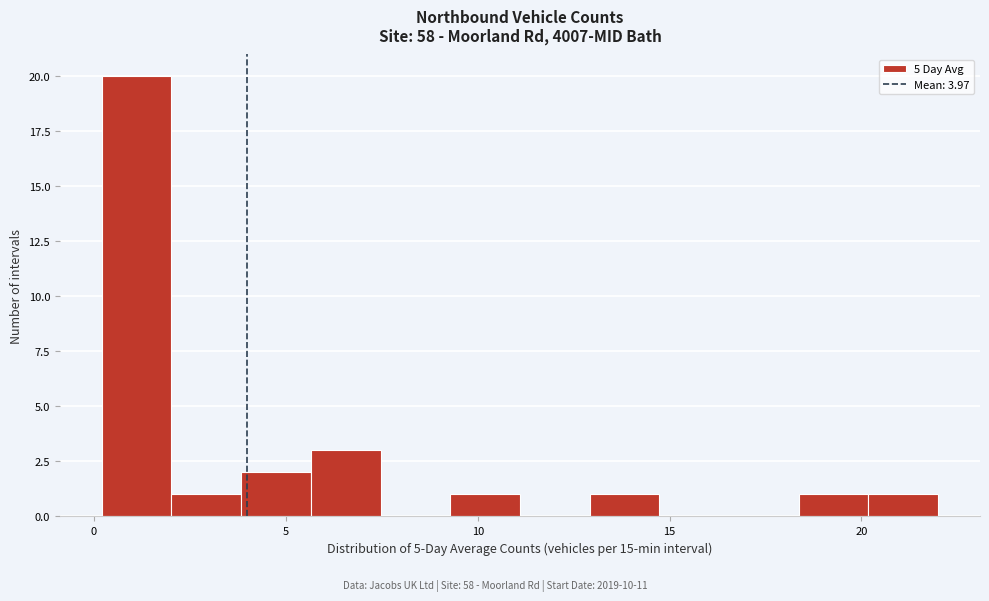

Read against the x-axis, roughly where is the centre of the tallest bar?

1.0